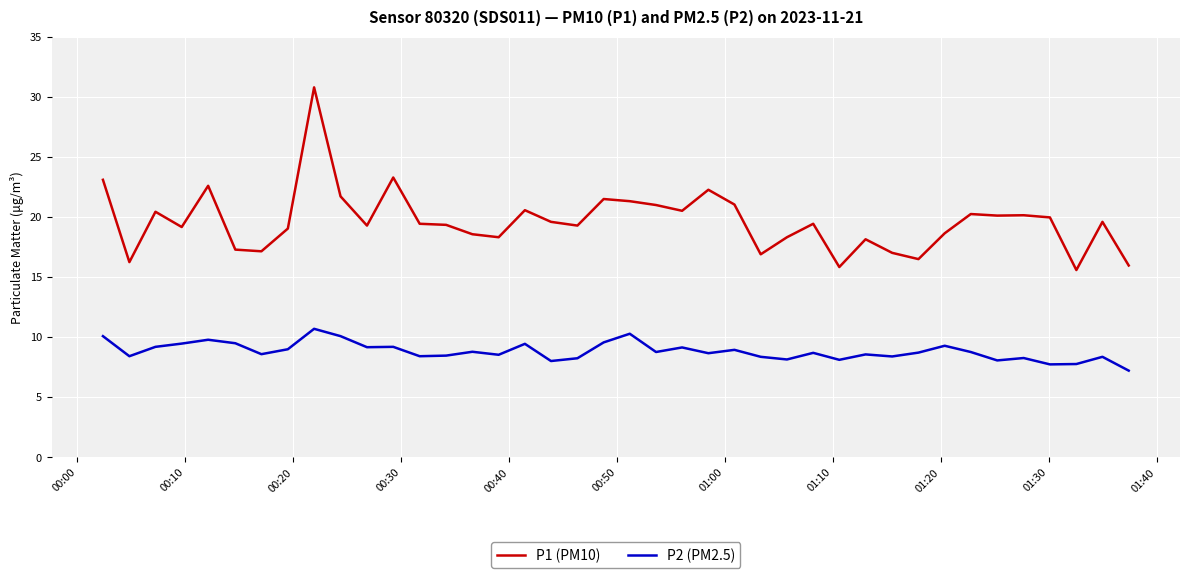

True or false: P1 (PM10) and P2 (PM2.5) cross at least once.

False